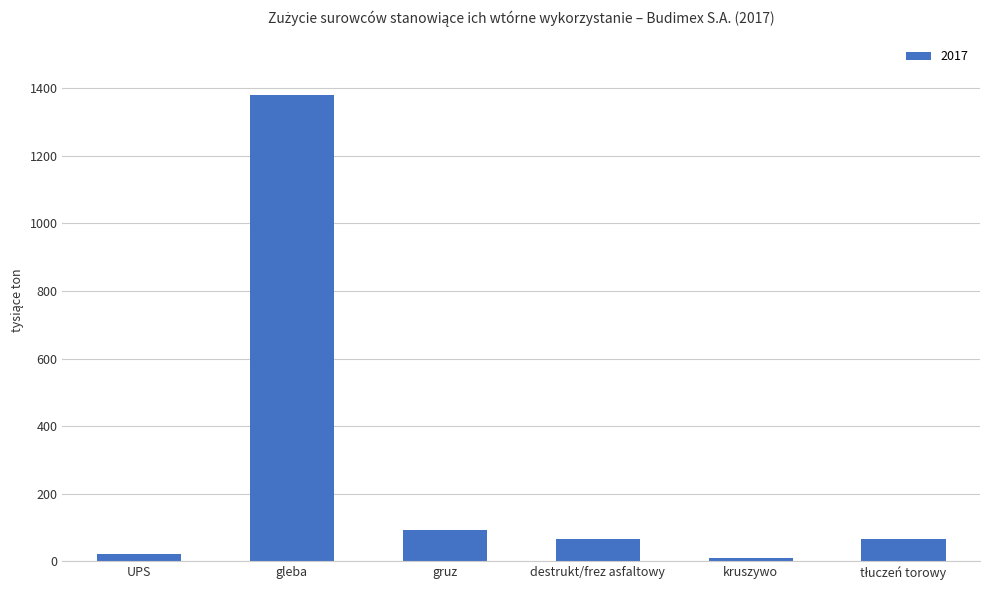

True or false: the data shows 92.0 at gruz.

True